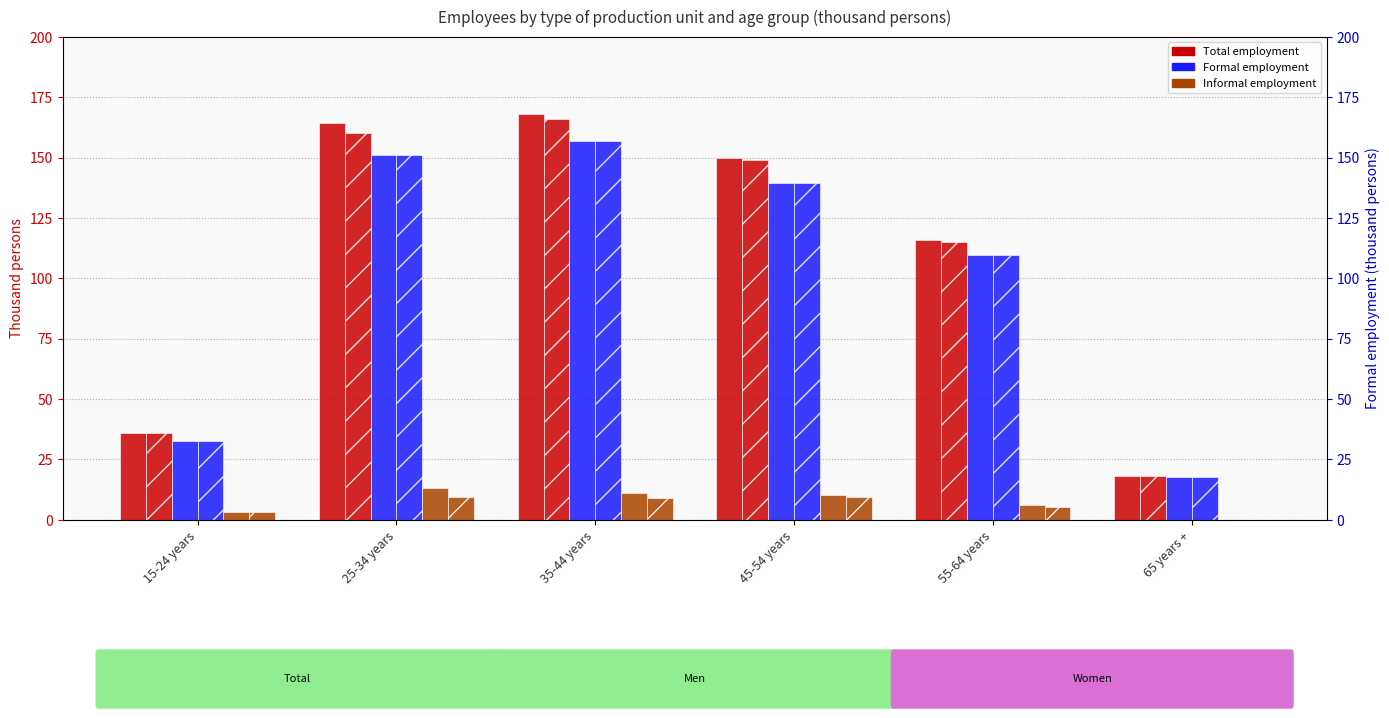

True or false: Formal employment (Total economy) has a value of 49.7 at 15-24 years.

False